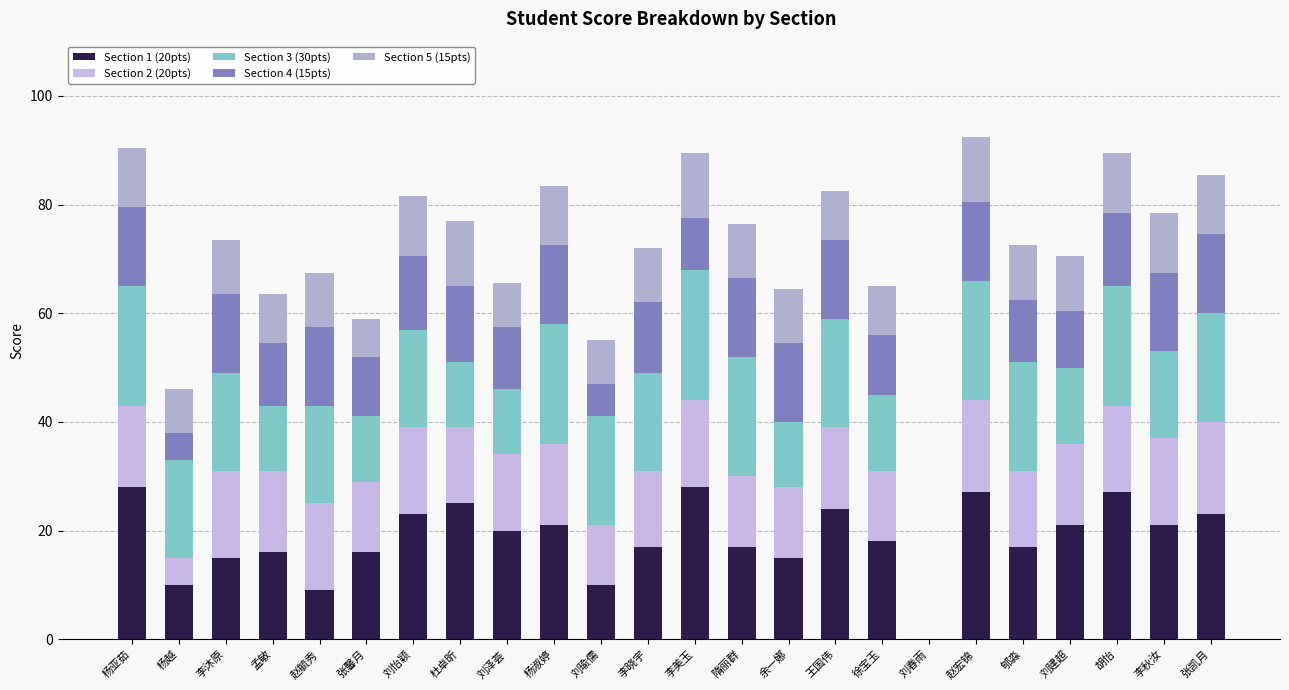

At which label is Section 1 (20pts) closest to 14?

李沐原